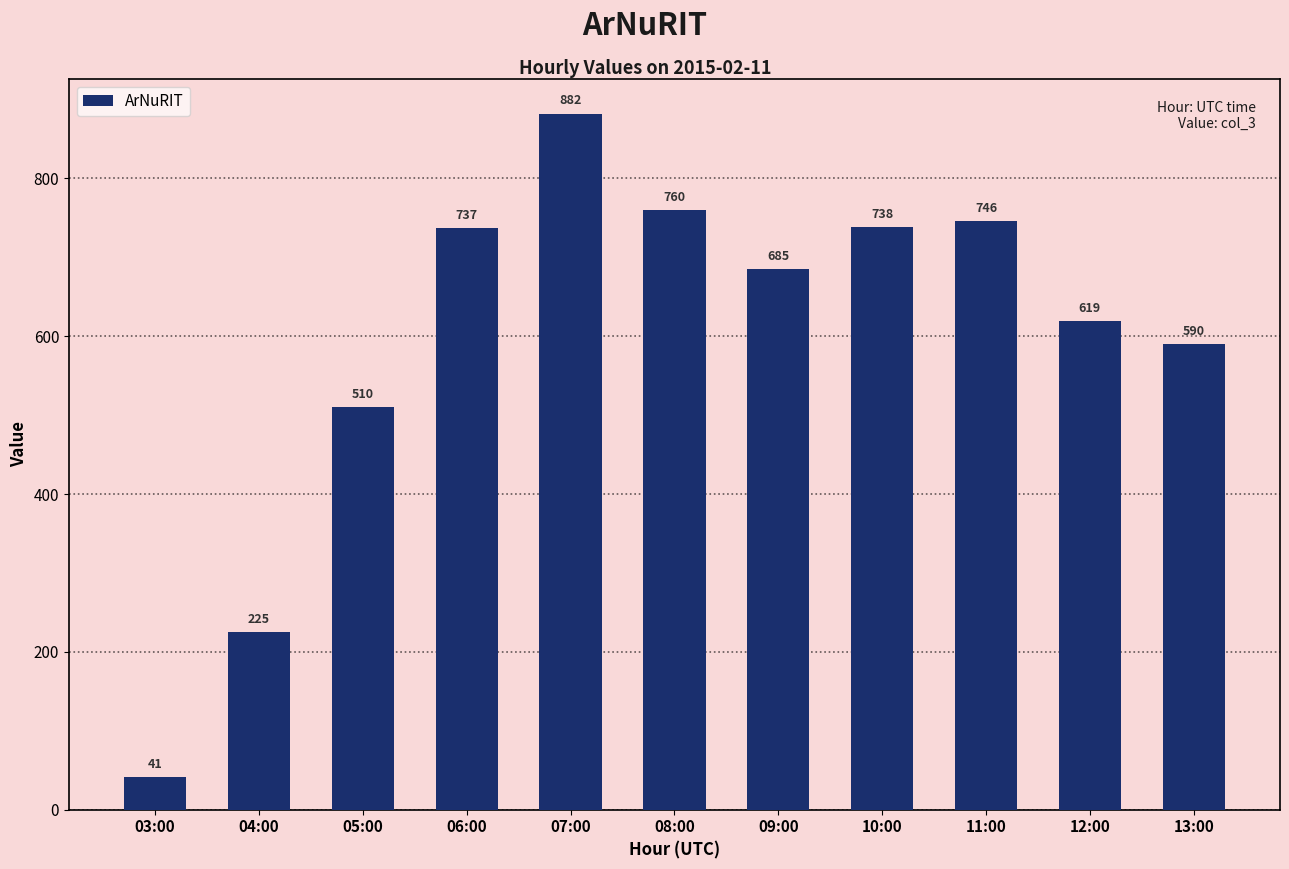

What is the ratio of the value at 07:00 to the value at 12:00?

1.4